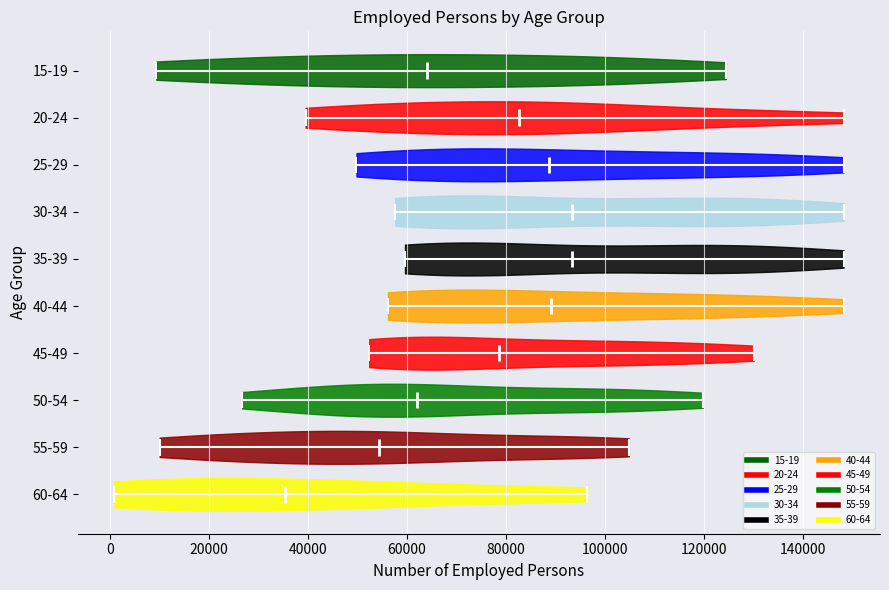

What is the lowest point the violin for 50-54 reaches on the x-axis? The values are not printed on the chart, so give them approximately, as read against the axis.

26000